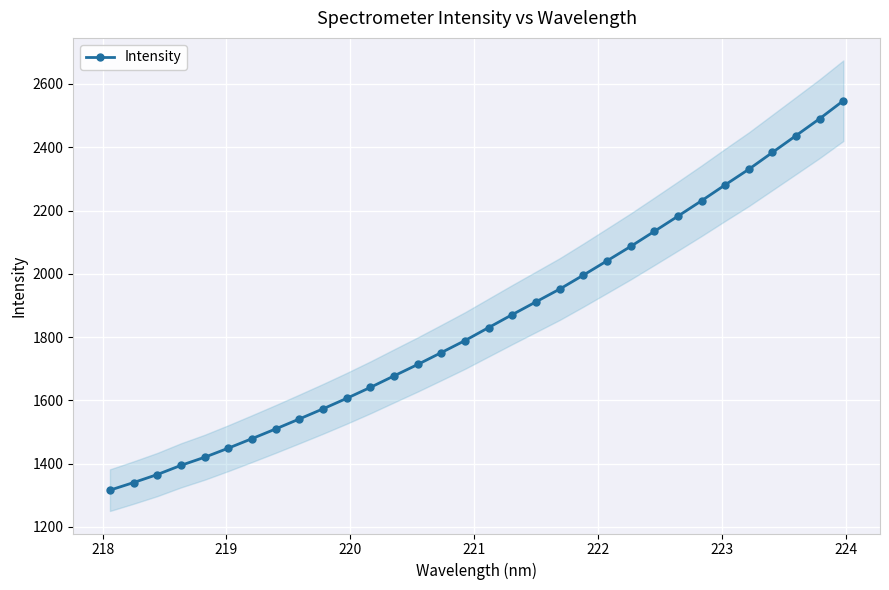

What is the highest value of the Intensity series?

2547.2